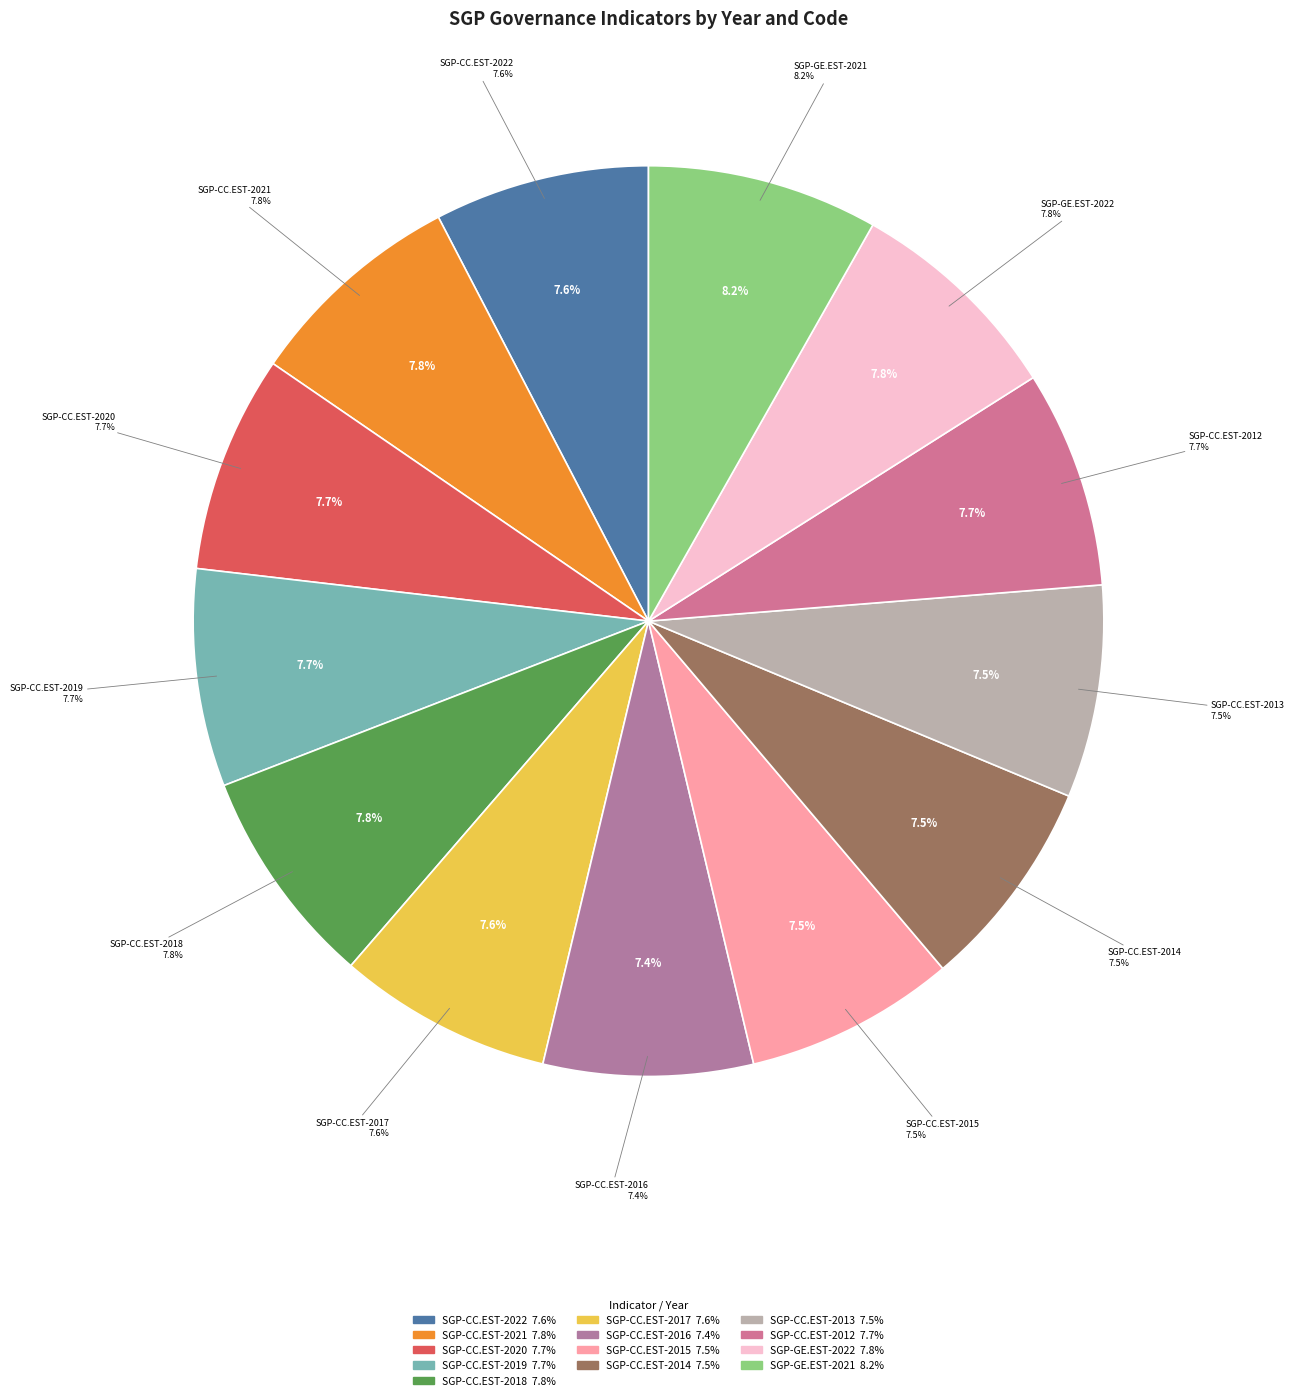

Does any single category account for the majority?

No